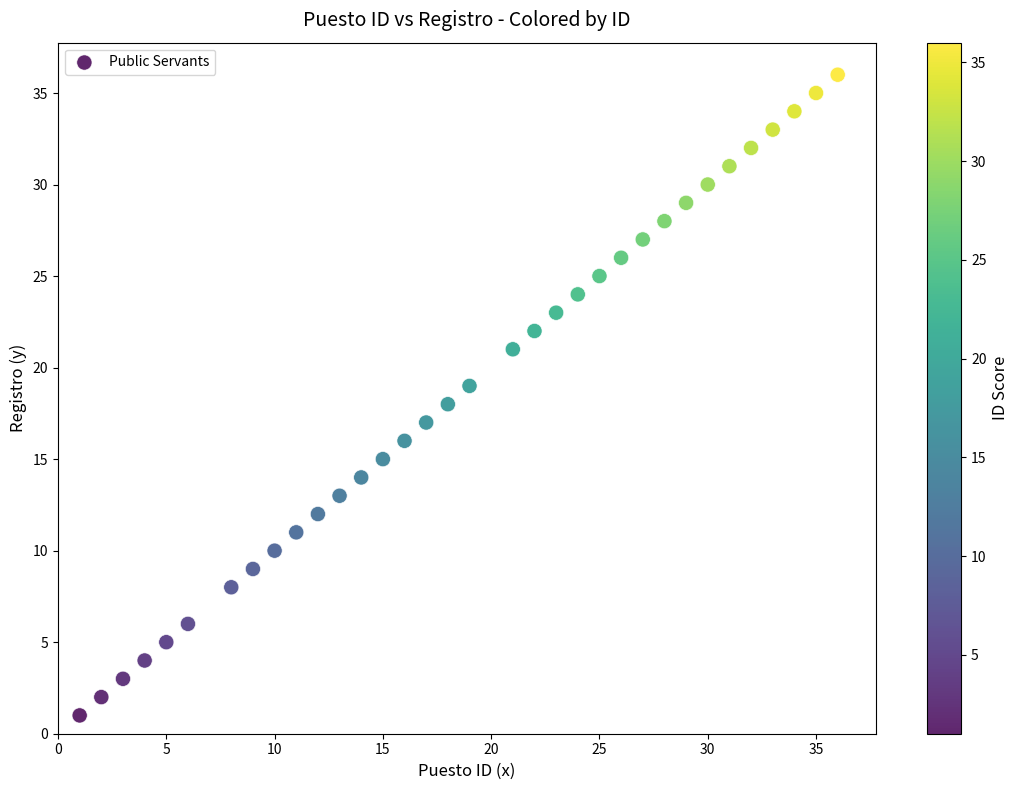

What is the range of X values (max minus min)?

35